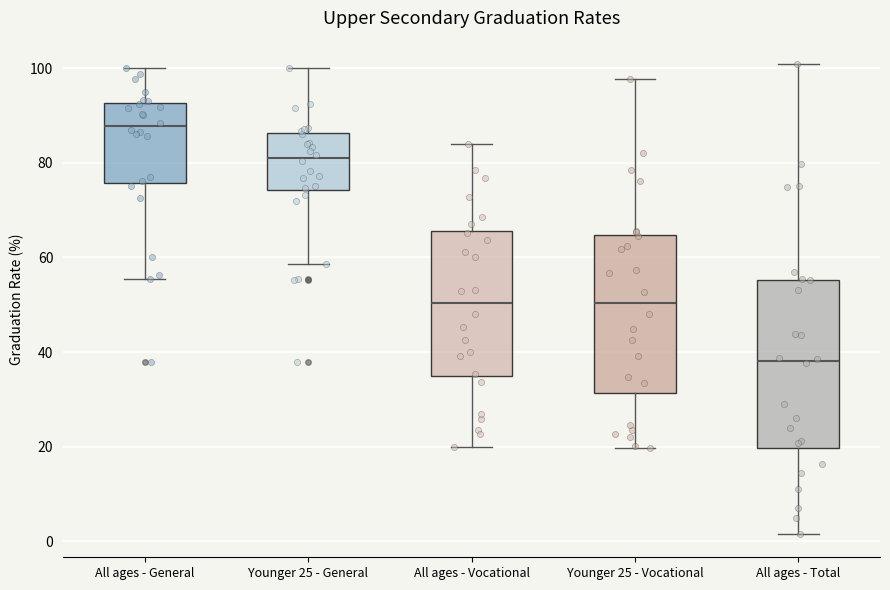

Where does the upper whisker of the box for Younger 25 - Vocational end on the y-axis? The values are not printed on the chart, so give them approximately, as read against the axis.

98